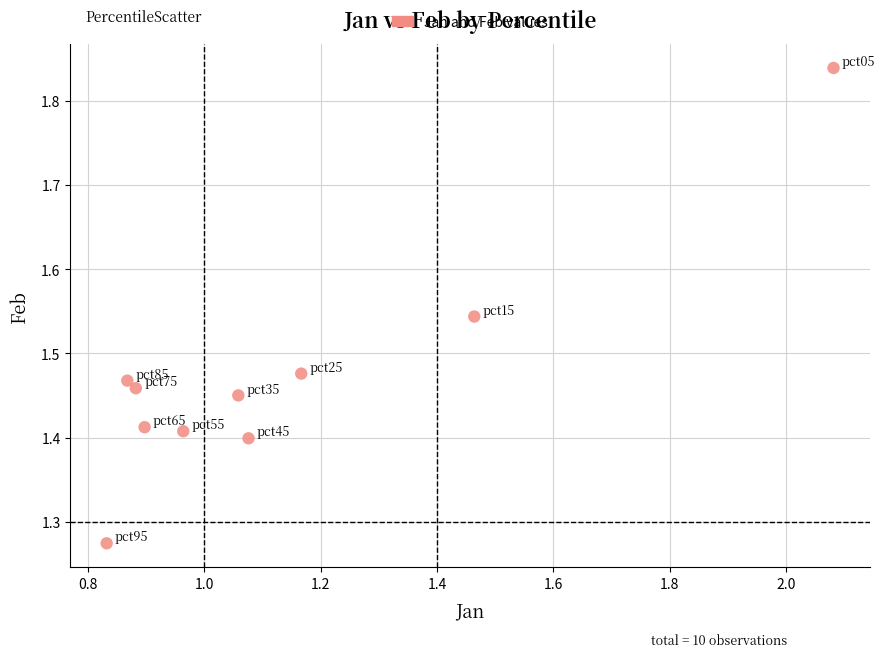

What is the range of Y values (max minus min)?

0.6